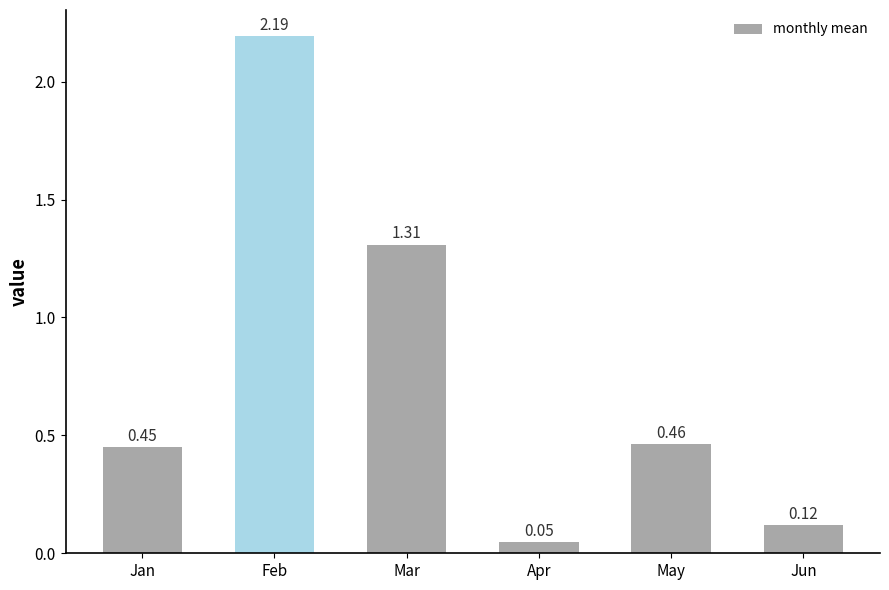

What is the change in value from Feb to Apr?

-2.1